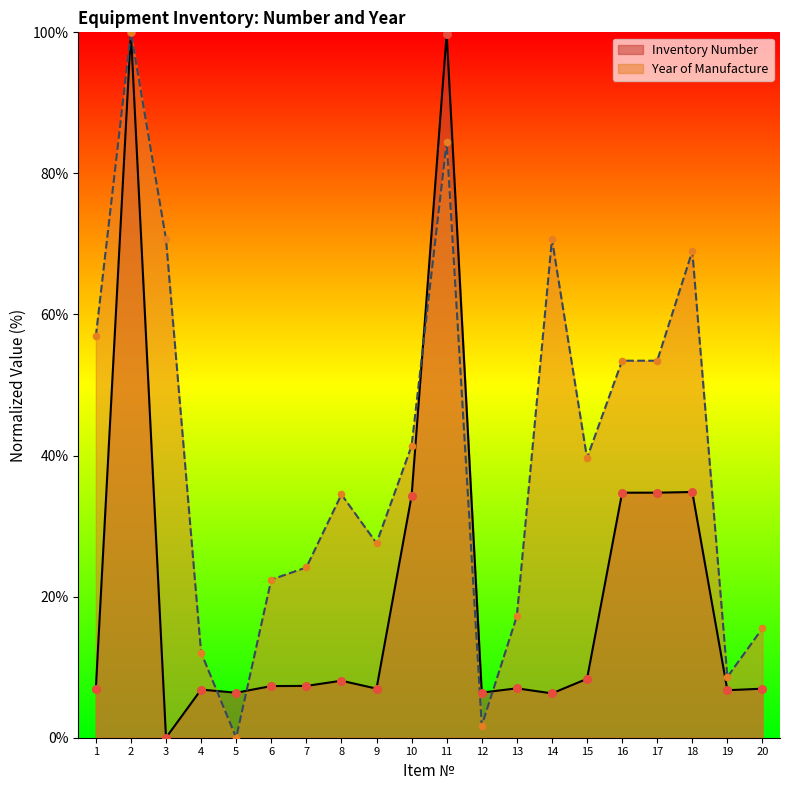

At how many categories does at least one series exceed 1?

20